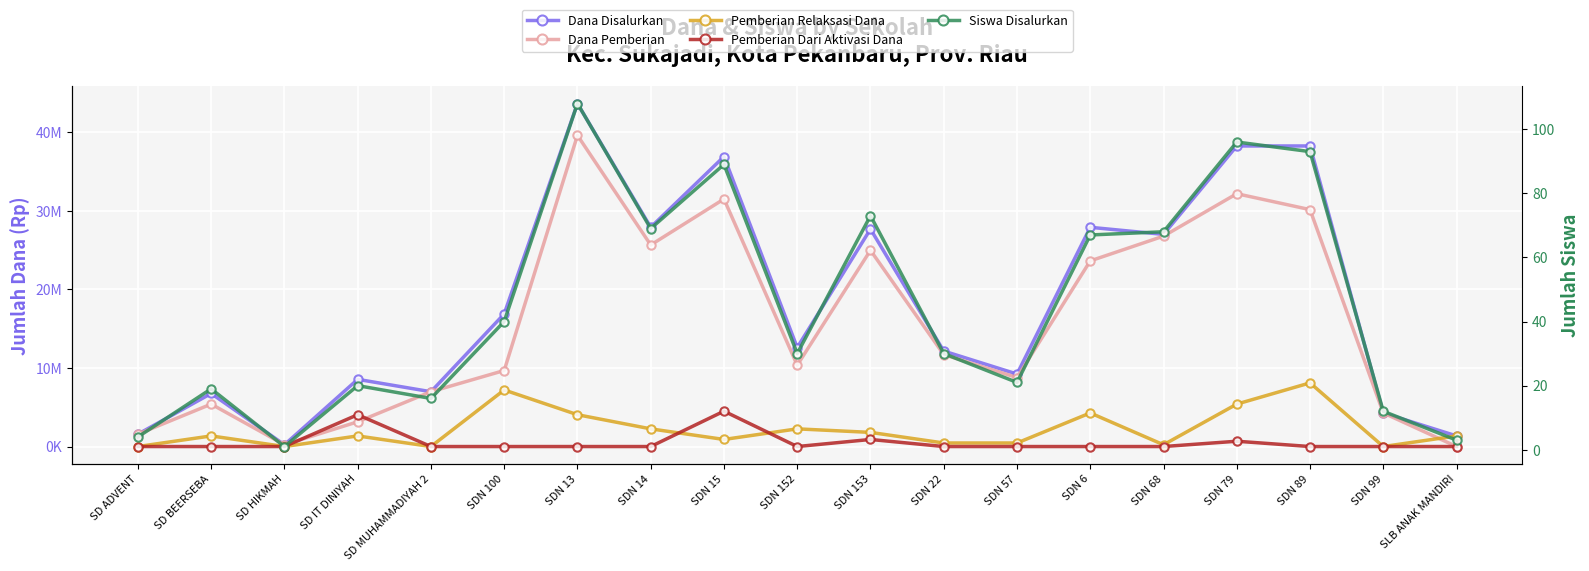

Rank the series by their maximum value, from lowest to highest.

Siswa Disalurkan, Pemberian Dari Aktivasi Dana, Pemberian Relaksasi Dana, Dana Pemberian, Dana Disalurkan